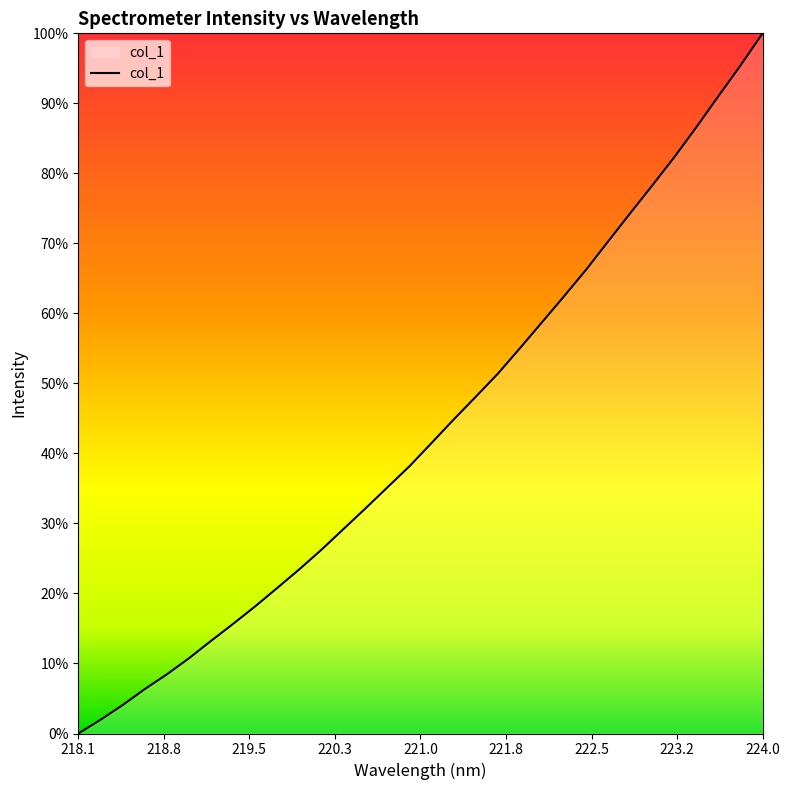

At which category does the chart reach its minimum across all series?

218.1